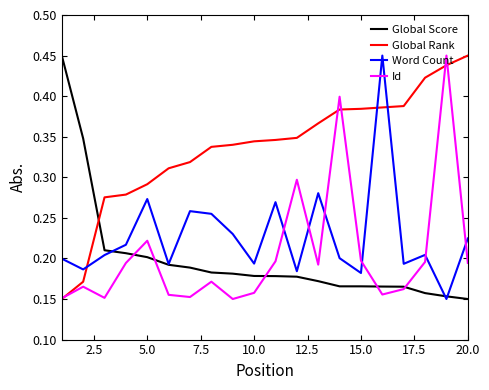

Does the chart display data point markers on the line(s)?

No